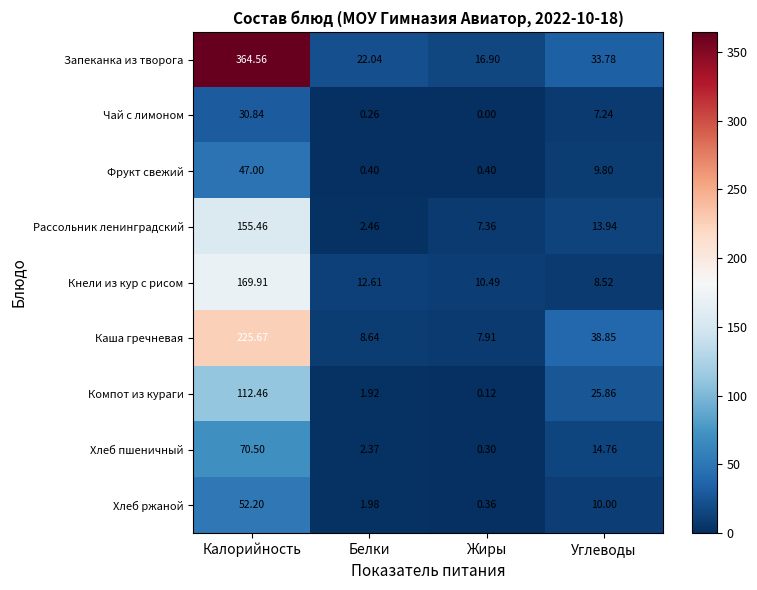

Is the value of Фрукт свежий at Жиры greater than the value of Хлеб пшеничный at Жиры?

Yes